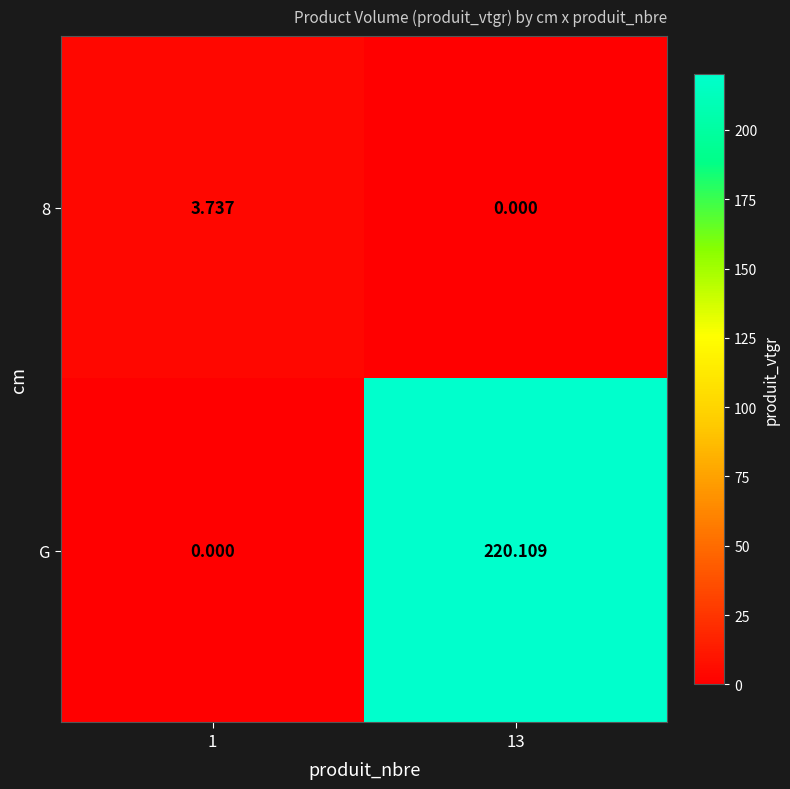

Which series has the largest total across all categories?

G